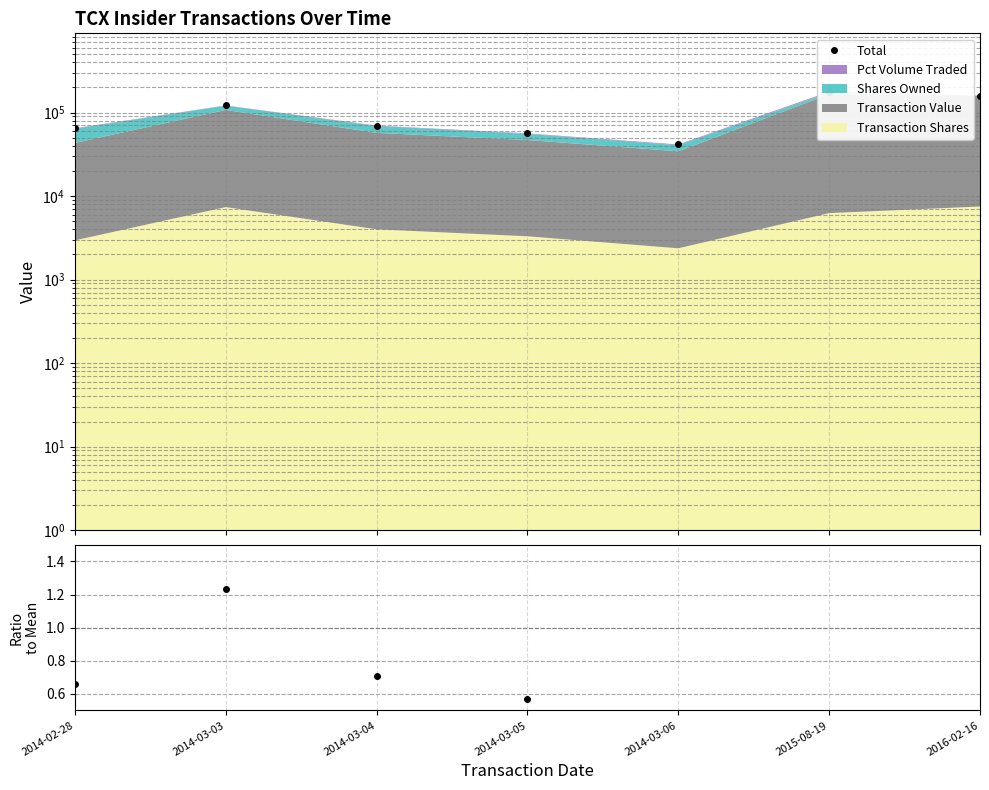

What is the label of the 3rd point from the right?

2014-03-06